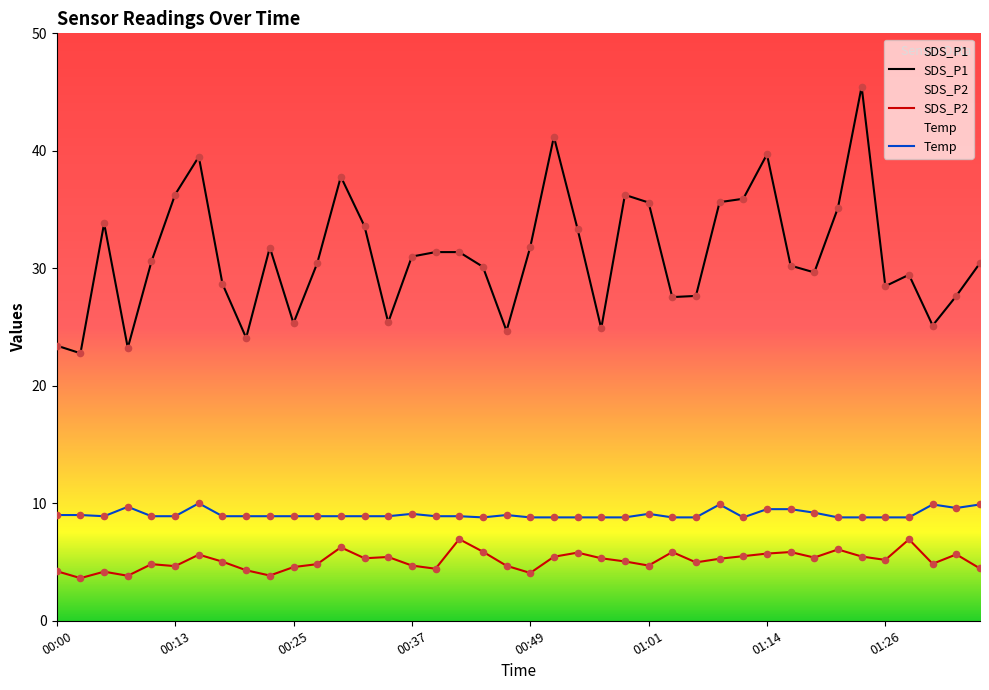

Which series has the largest Y range (max minus min)?

SDS_P1